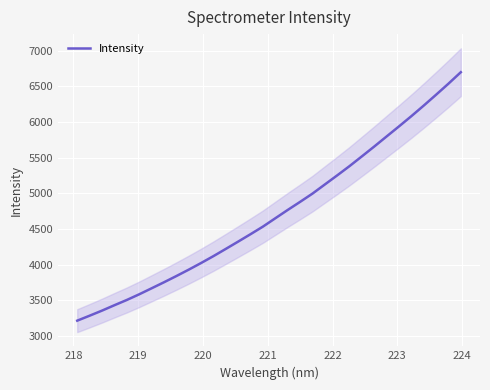

What is the minimum value for Intensity?

3213.7